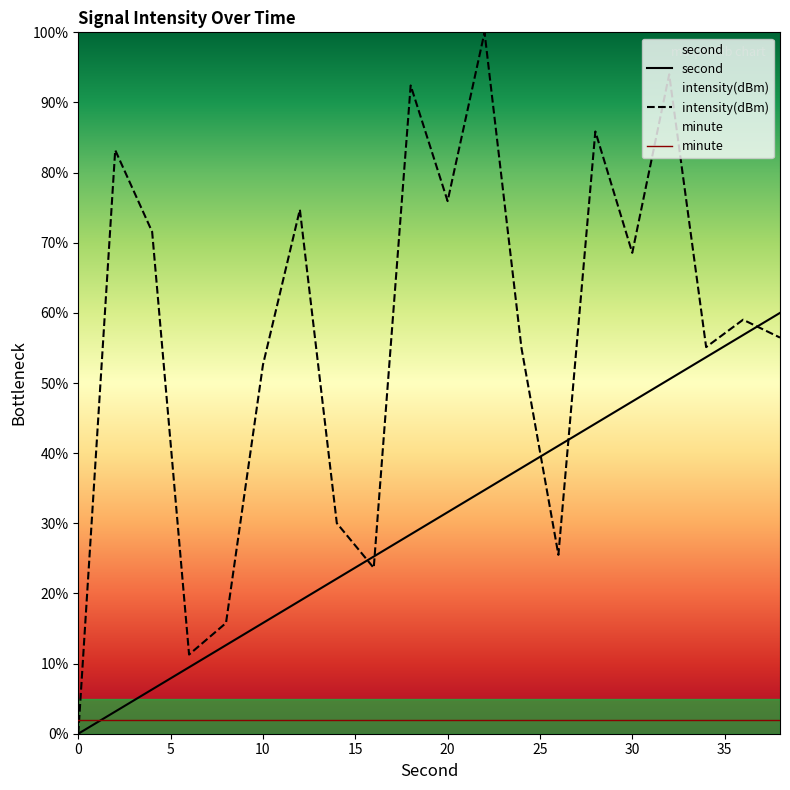

What is the value of the second point at the 15th from the left?

44.2